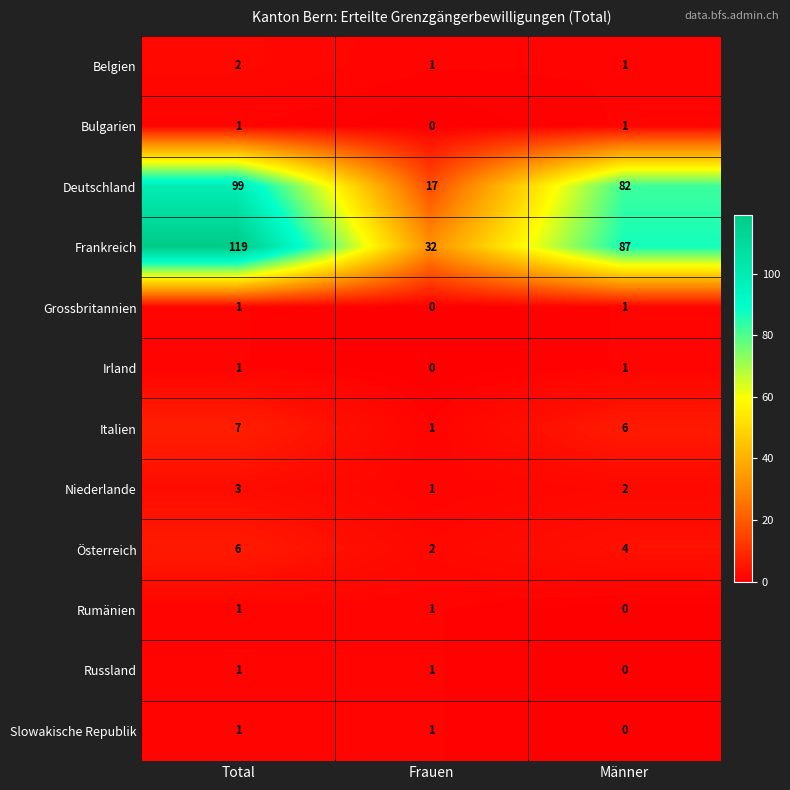

Read the Österreich value at Männer.

4